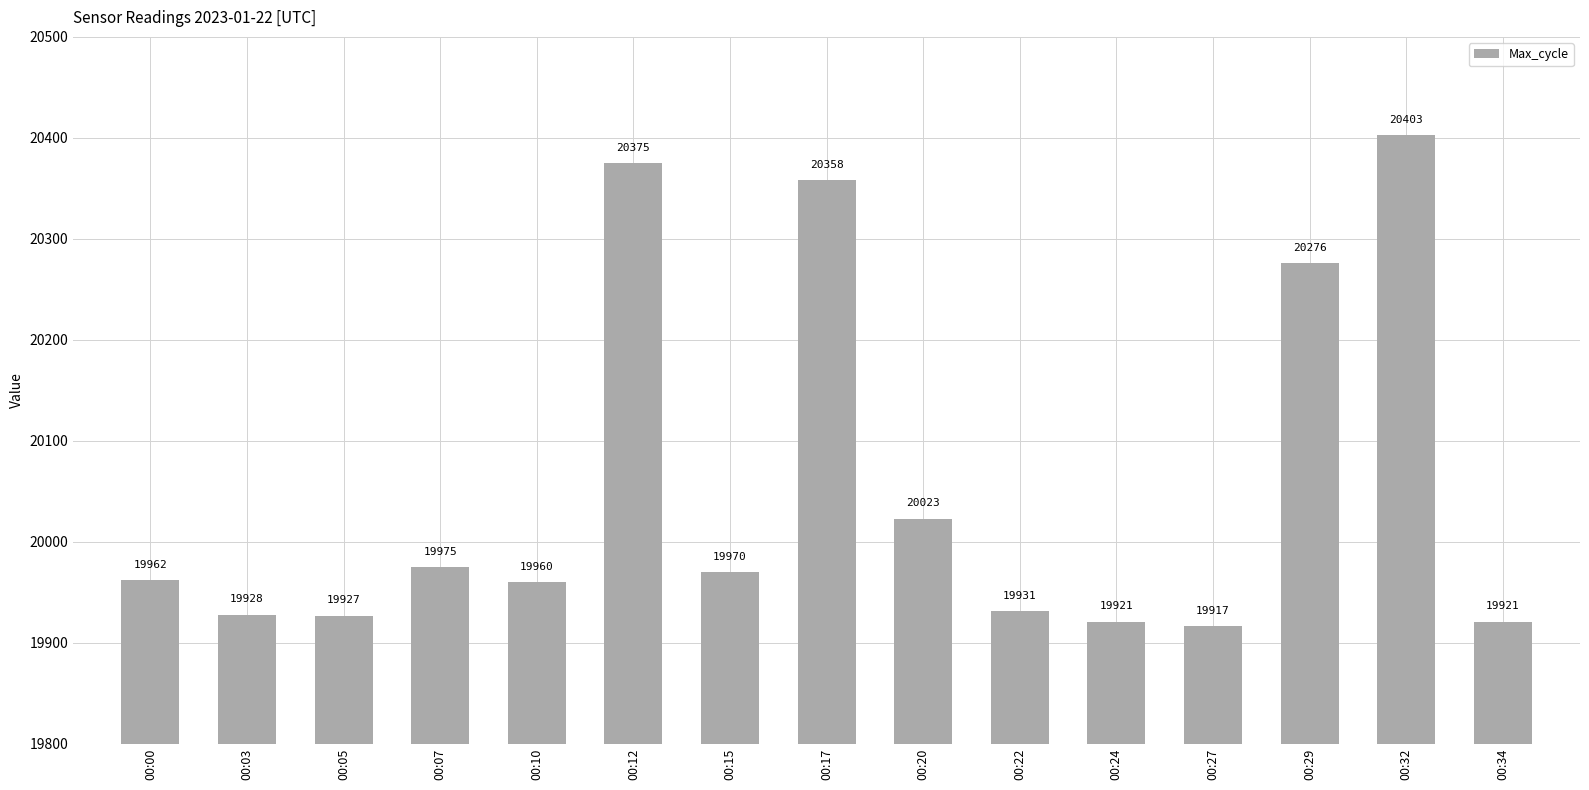

What is the value of the 13th bar from the left?

20276